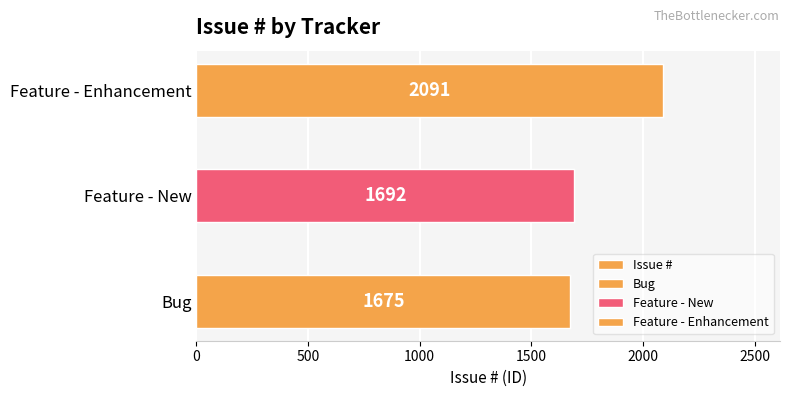

Does the chart contain any negative values?

No